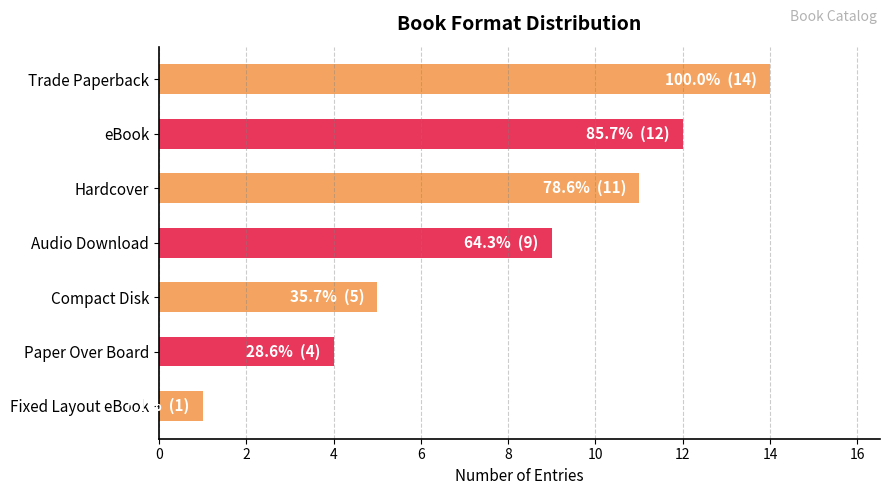

Reading top to bottom, list all the values displayed in this chart.

Trade Paperback=14	eBook=12	Hardcover=11	Audio Download=9	Compact Disk=5	Paper Over Board=4	Fixed Layout eBook=1